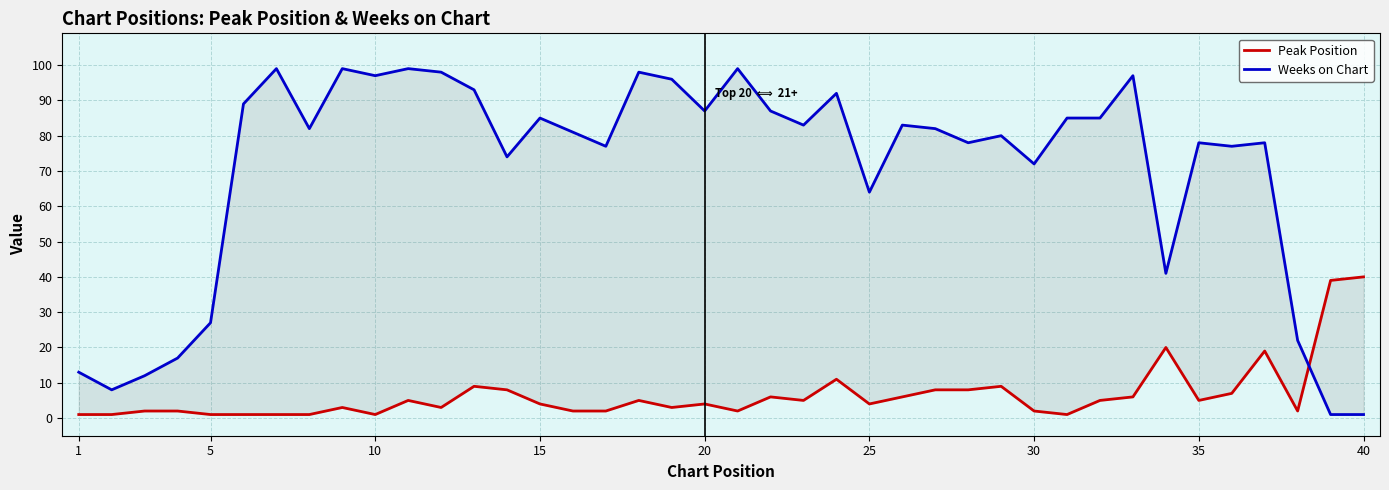

In Weeks on Chart, how many points are higher than both neighbors (excluding endpoints)?

12